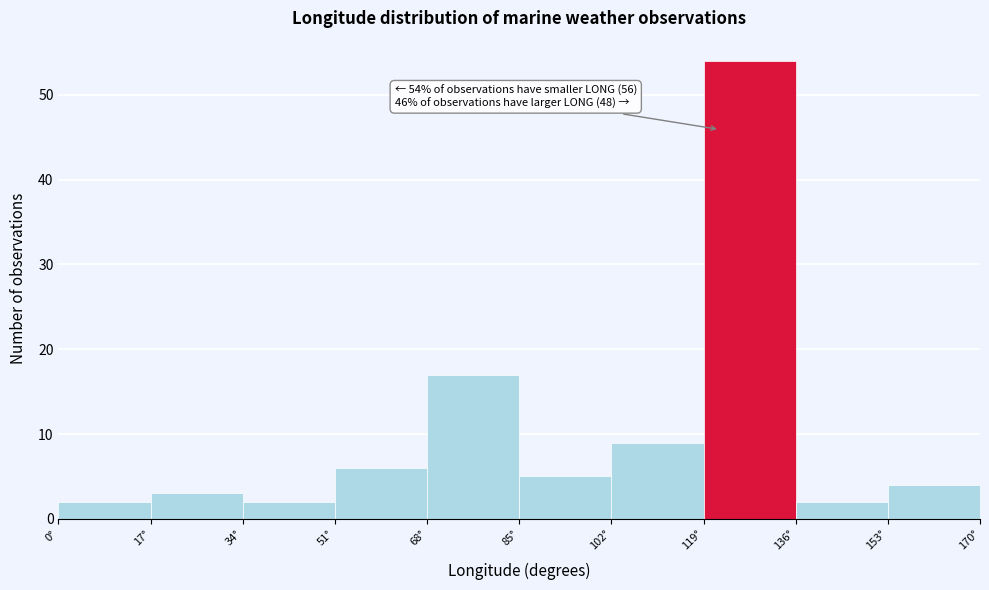

Which range on the x-axis has the tallest bar?

119 to 136